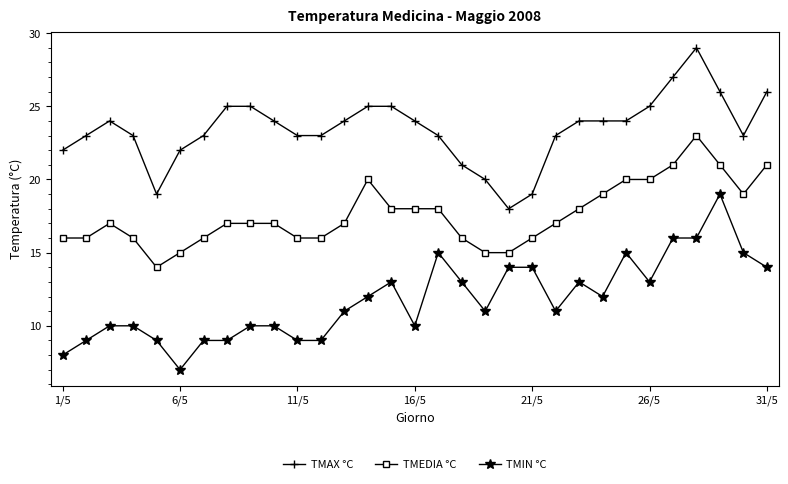

What is the sum of all TMIN °C values?

366